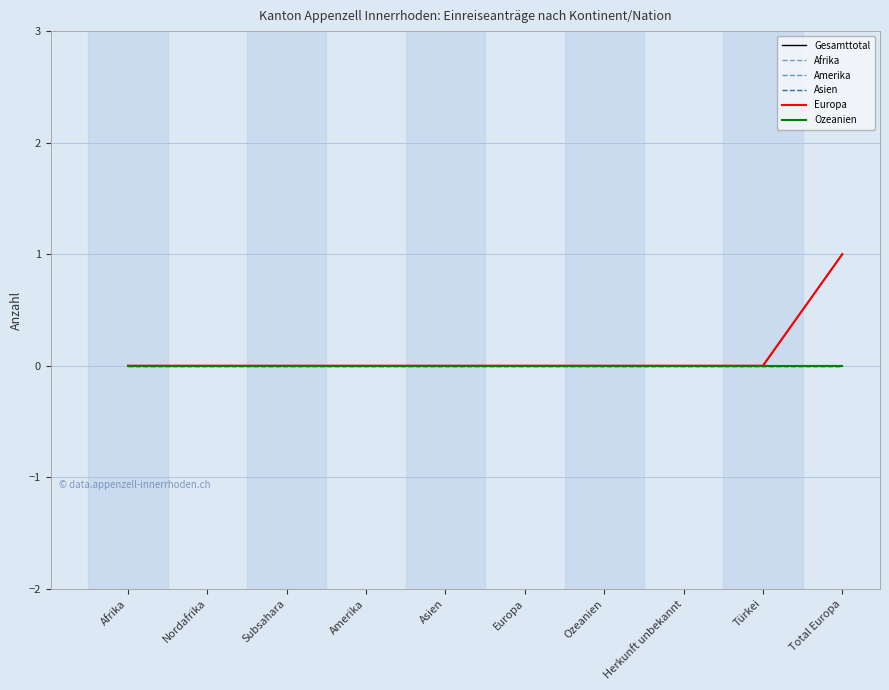

True or false: Amerika and Afrika cross at least once.

False